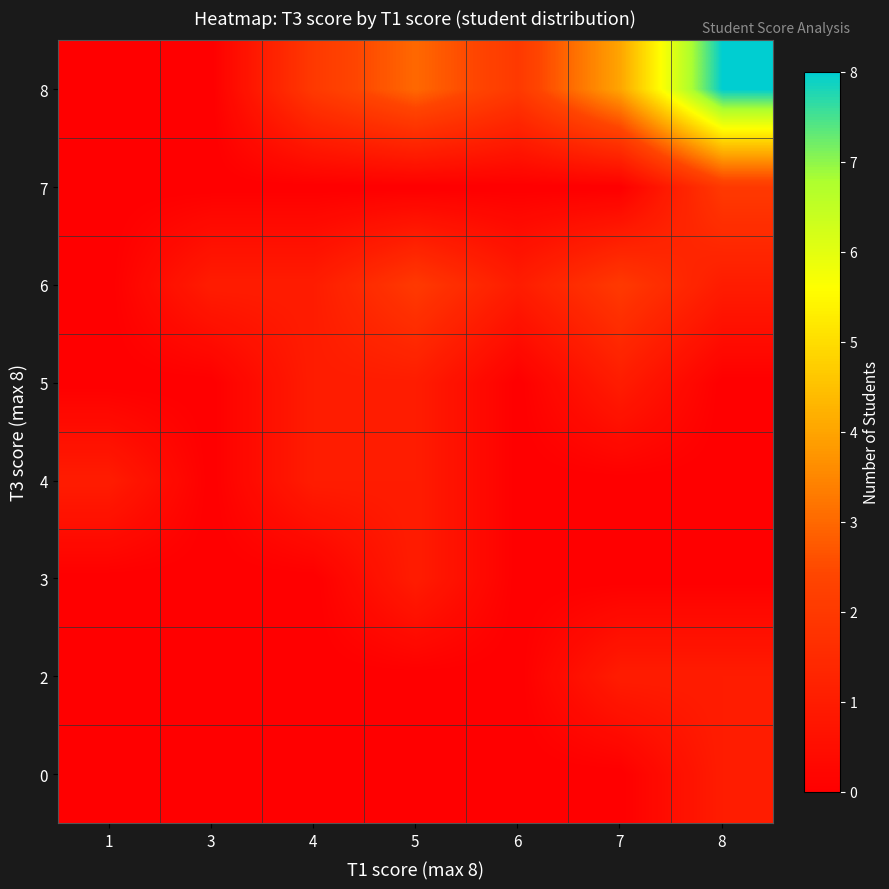

How many data points does each series have?

7